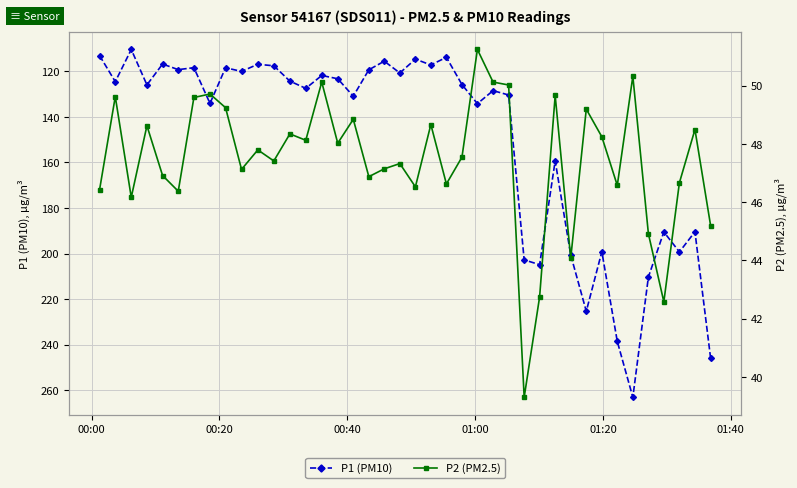

What is the minimum value for P1 (PM10)?

110.4